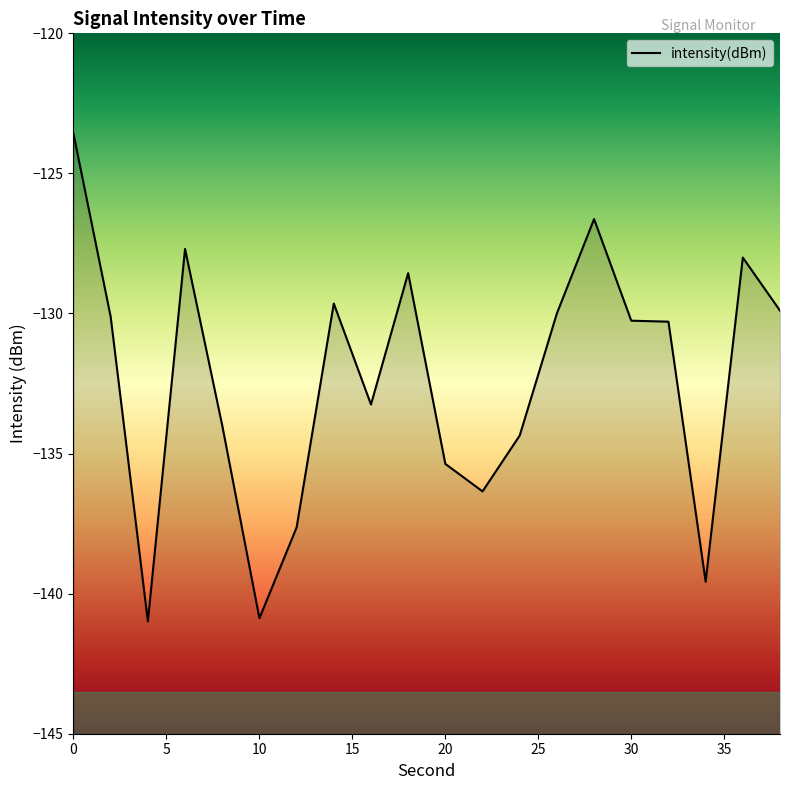

What is the average value?

-132.4